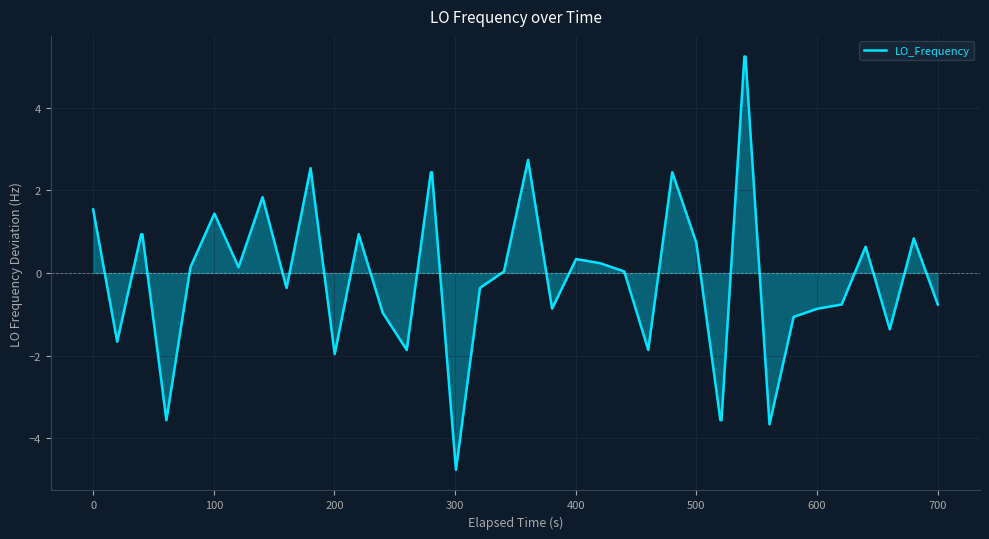

What is the greatest value displayed?

5.2